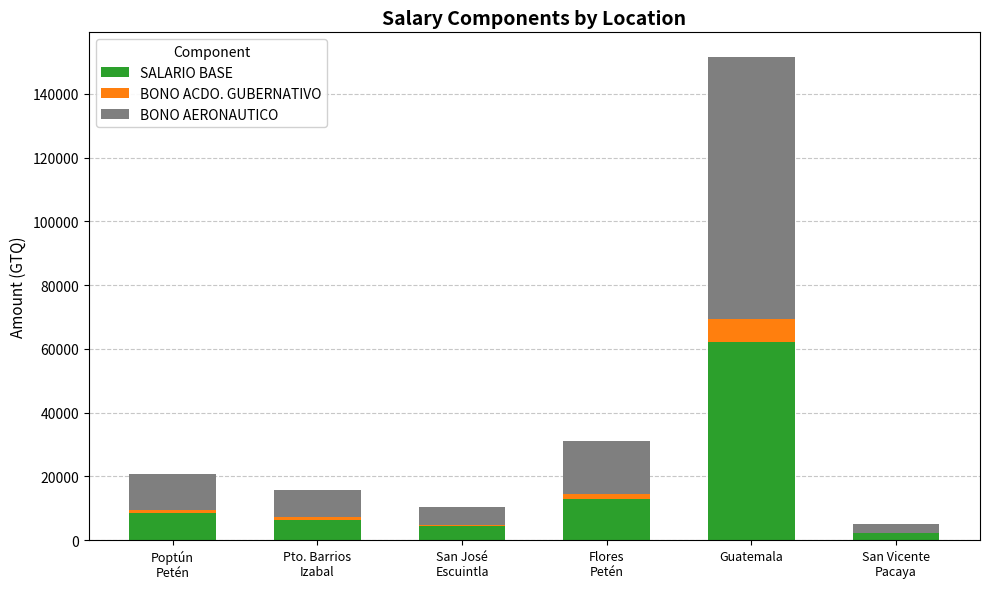

What are all the series names shown in the legend?

SALARIO BASE, BONO ACDO. GUBERNATIVO, BONO AERONAUTICO